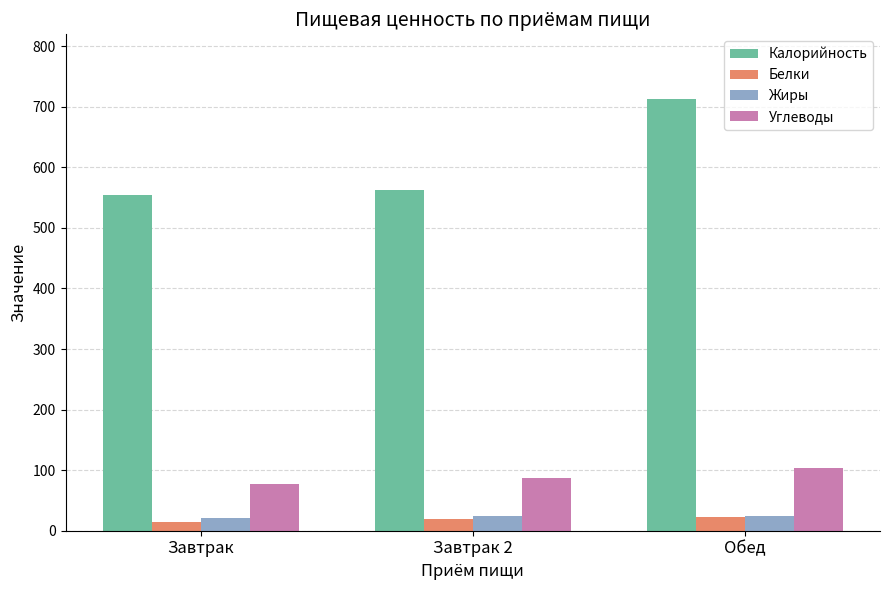

What is the minimum value for Калорийность?

554.5